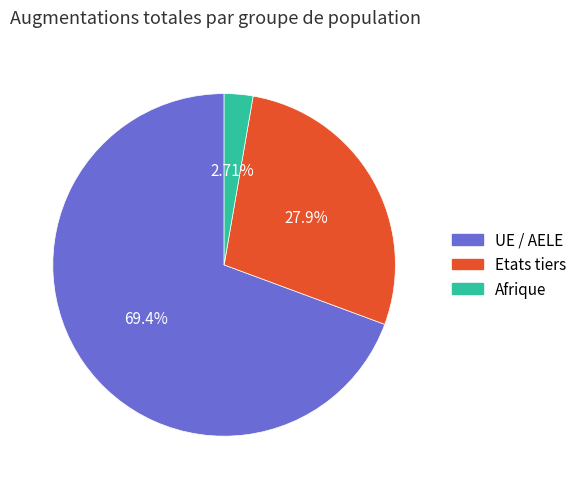

True or false: UE / AELE accounts for 69% of the total.

True